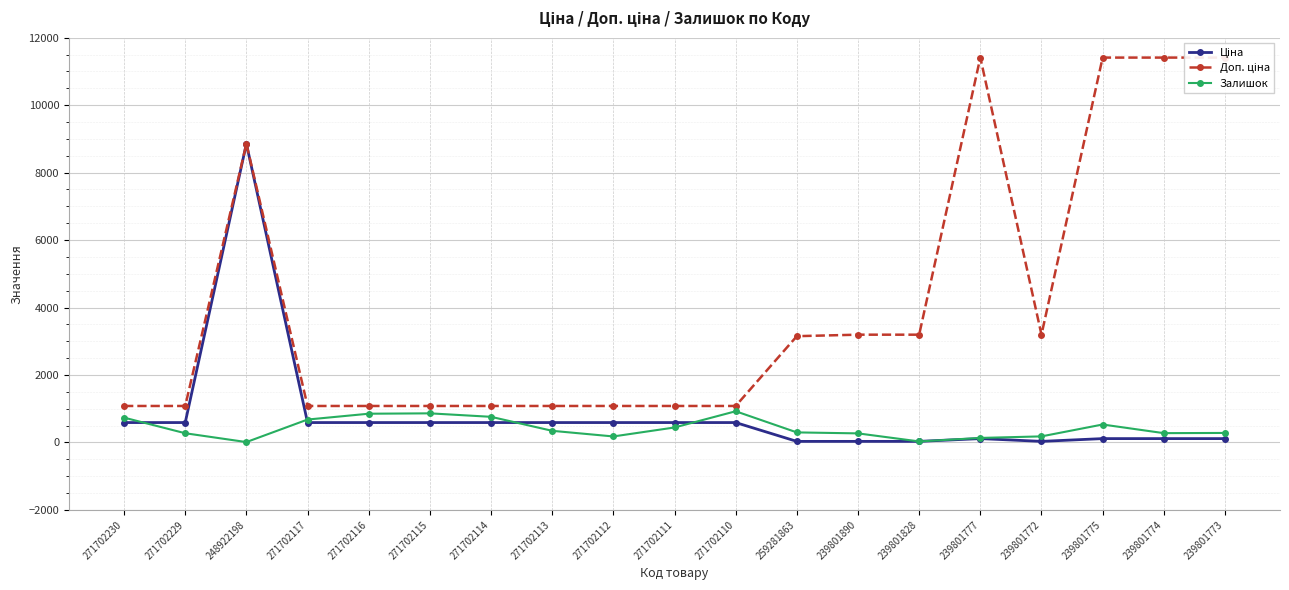

Rank the series at 271702113 from lowest to highest value.

Залишок, Ціна, Доп. ціна